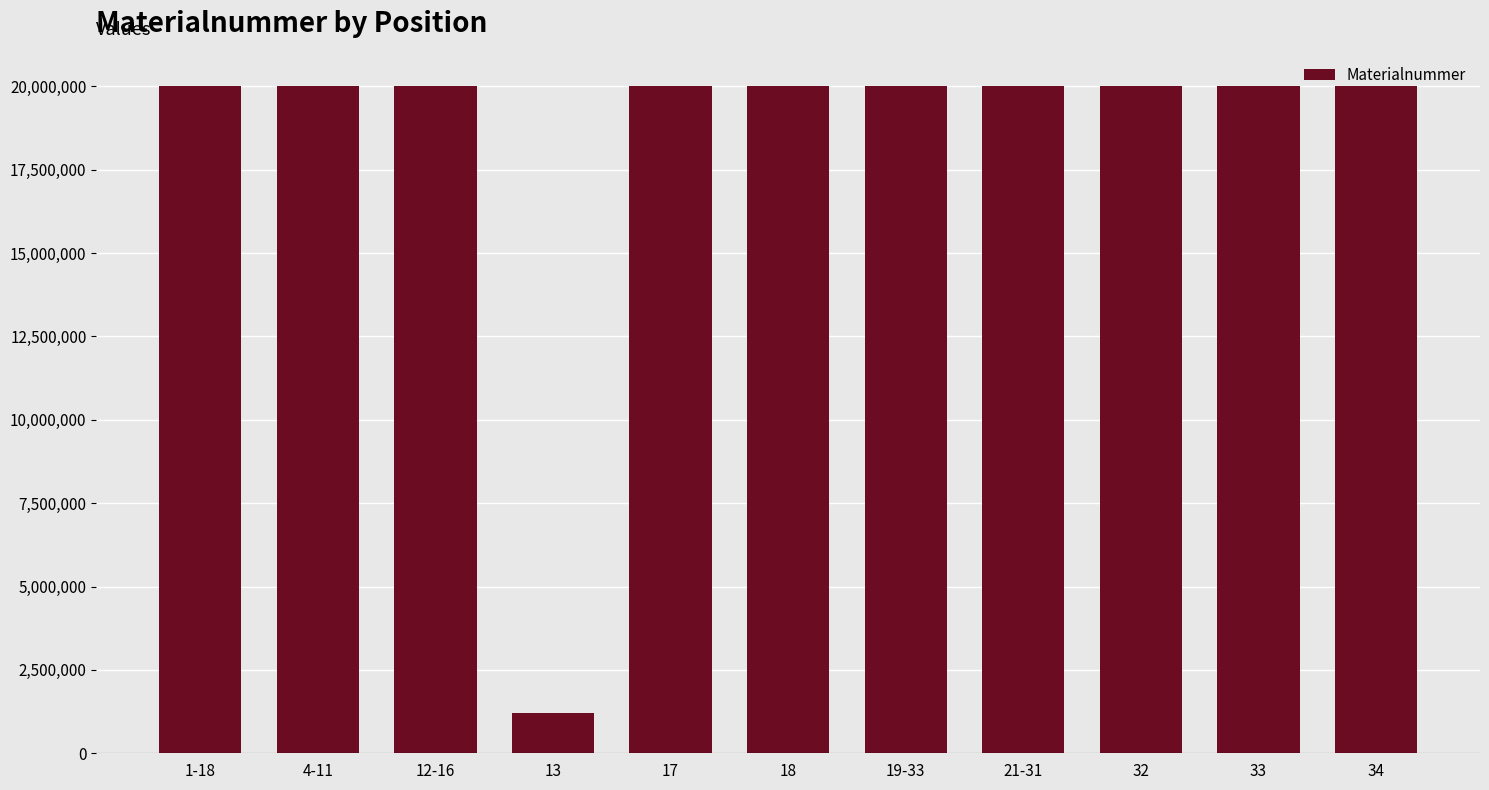

Are the bars grouped side by side (vs. stacked)?

No